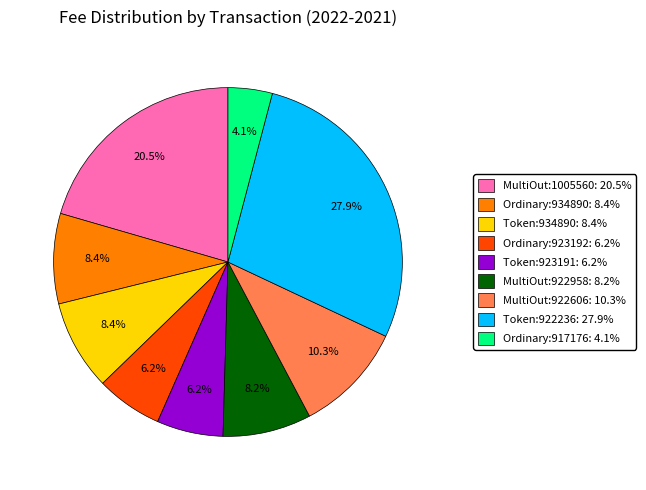

Does any single category account for the majority?

No